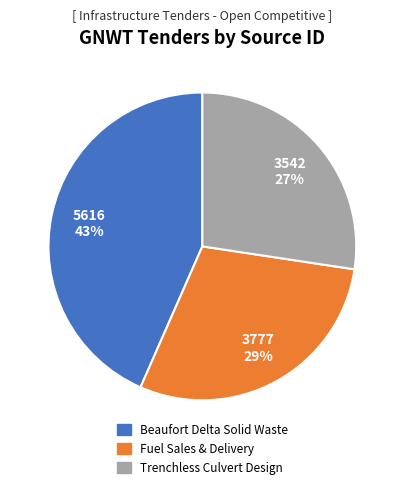

To the nearest percent, what is the difference between the largest and smallest slice percentages?

16%